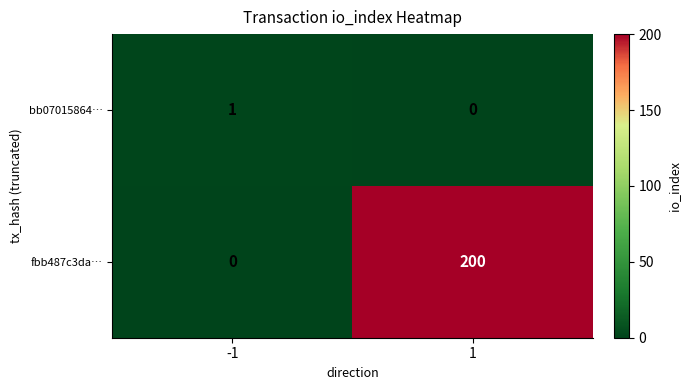

Is the value of bb07015864… at -1 greater than the value of fbb487c3da… at -1?

Yes